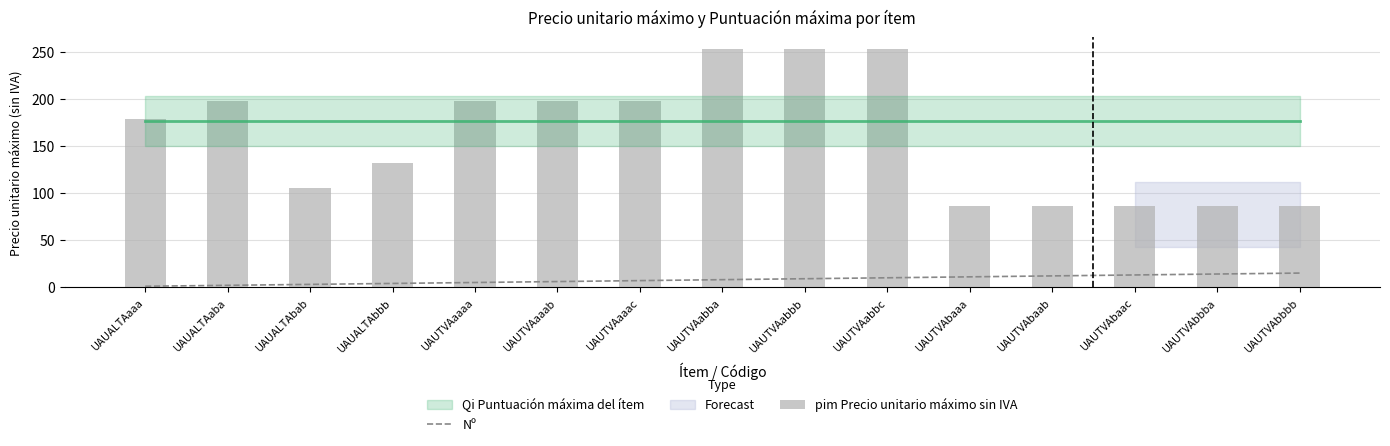

What is the label of the 11th bar from the left?

UAUTVAbaaa